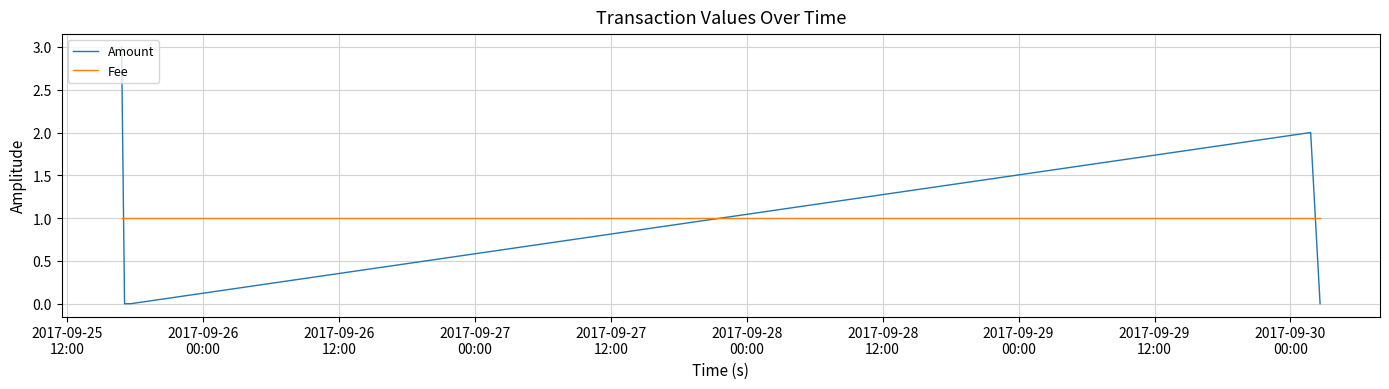

What is the maximum value shown in the chart?

3